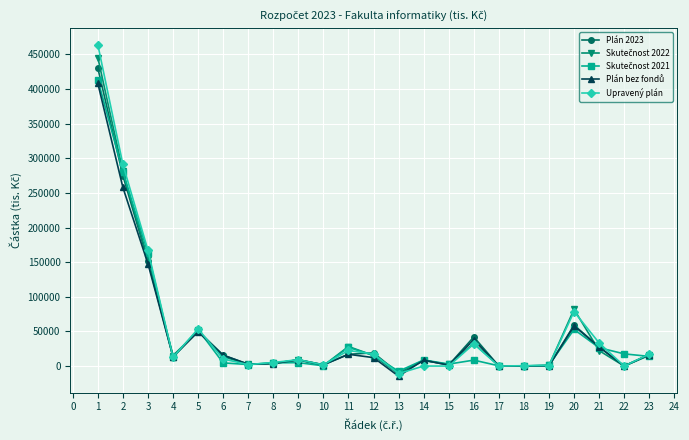

Which series has the widest spread of values?

Upravený plán